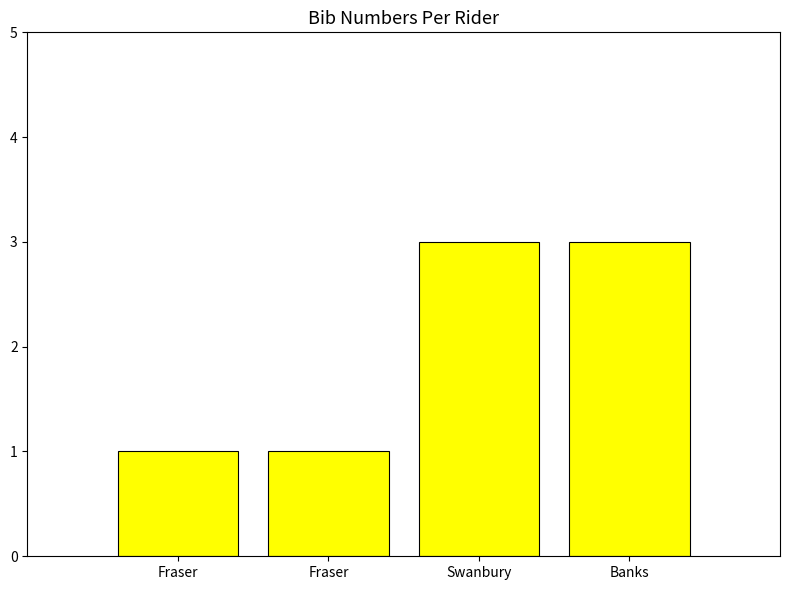

What is the value of the 2nd bar from the left?

1